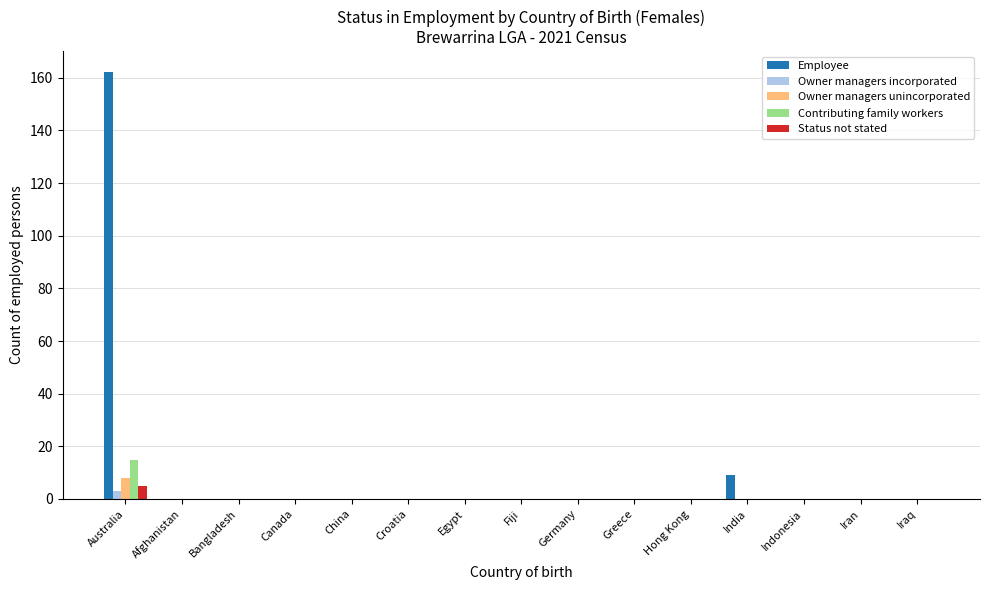

What is the total value across all series at Australia?

193